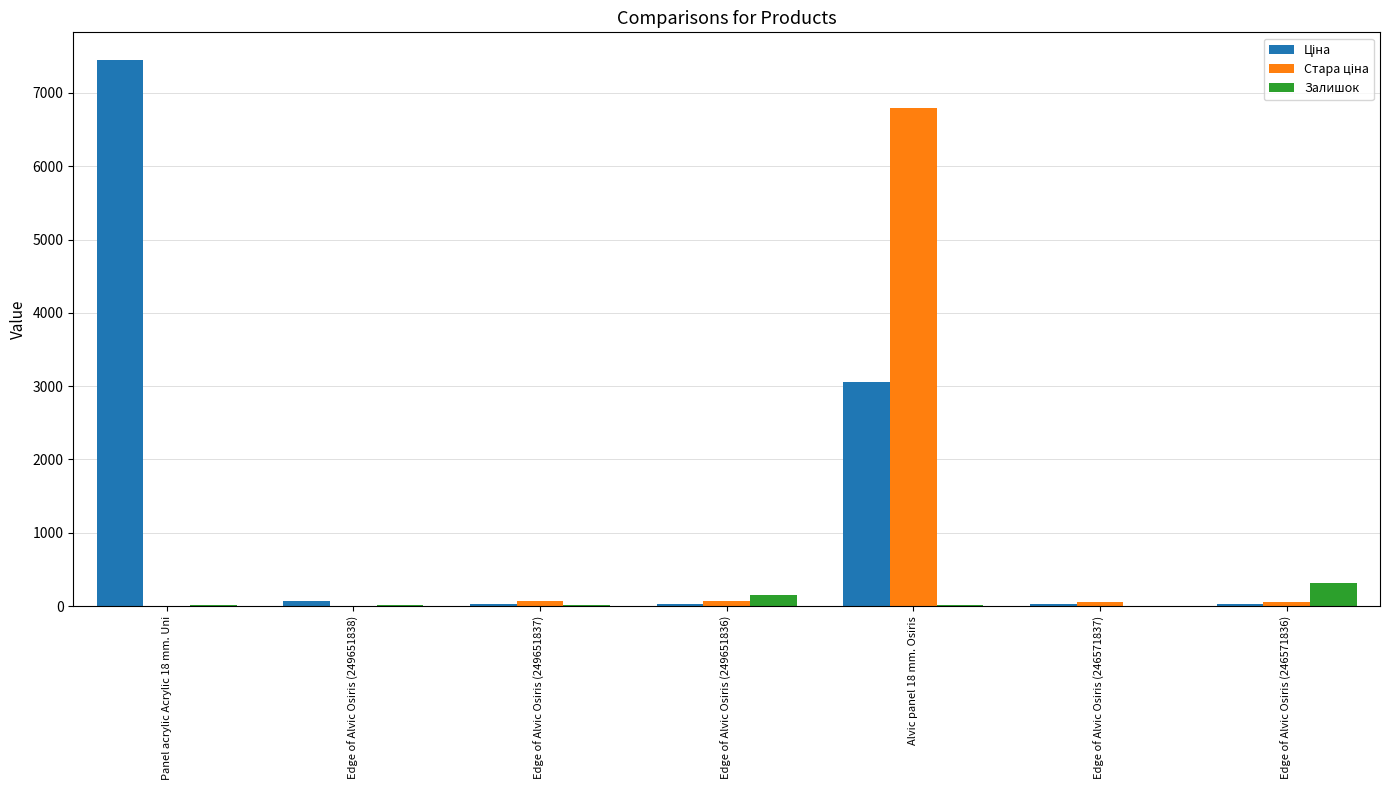

How many groups of bars are there?

7